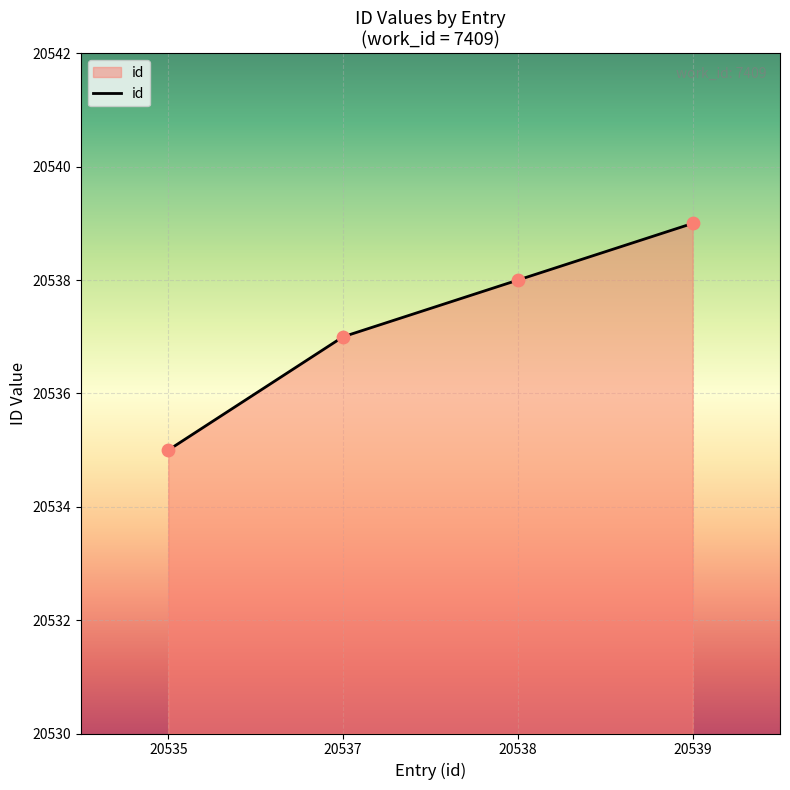

What is the ratio of the value at 20539 to the value at 20537?

1.0